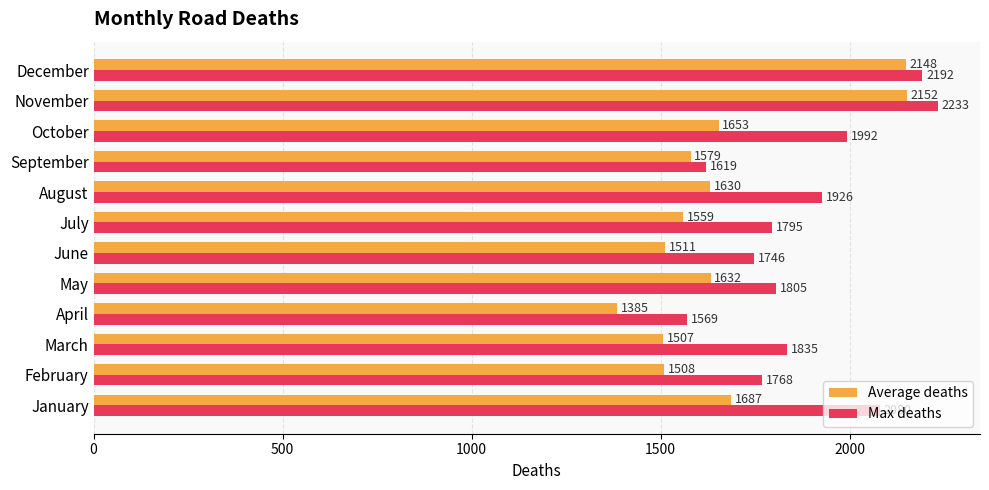

The Average deaths series shows 1632 at May. True or false?

True